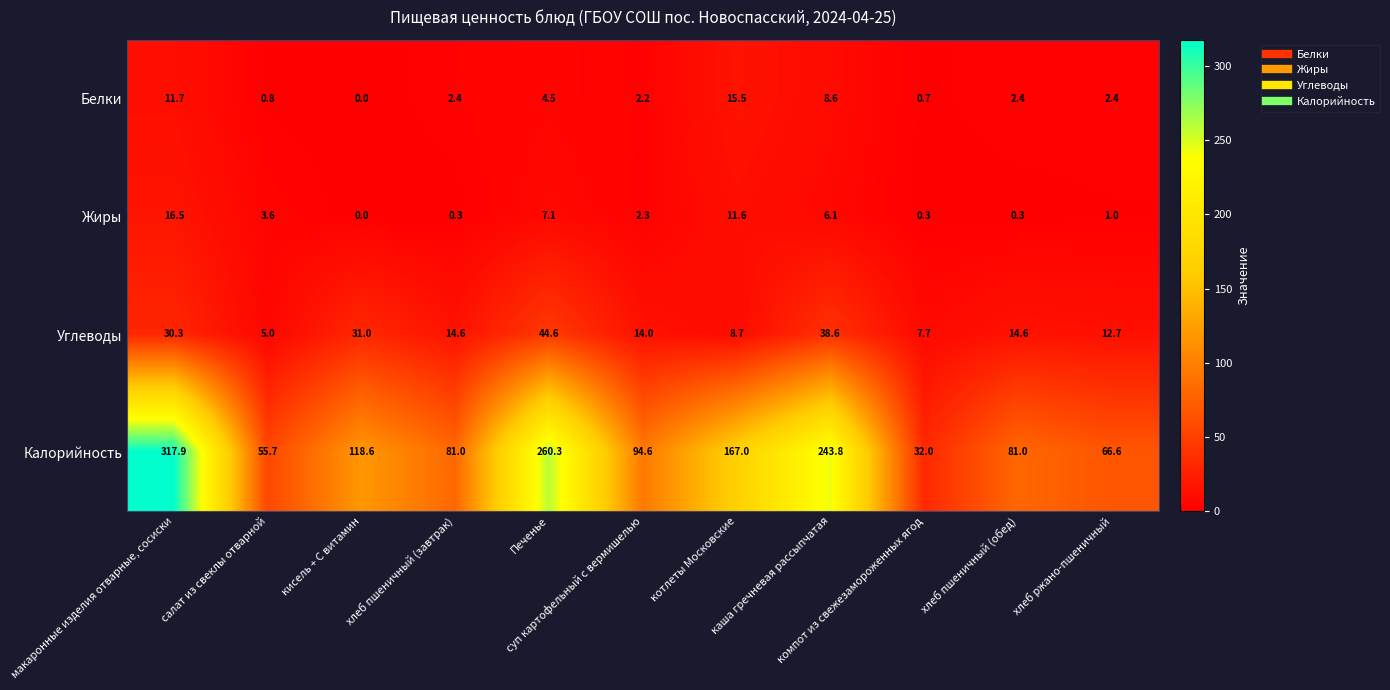

What is the greatest value displayed?

317.9